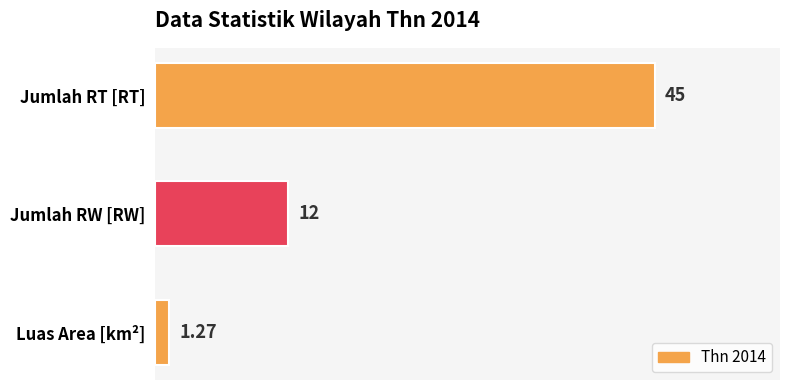

Where is the data nearest to the value 23?

Jumlah RW [RW]